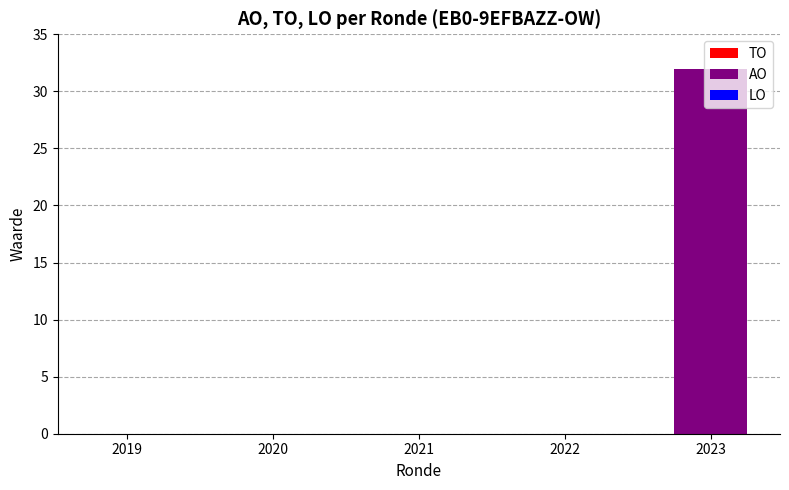

Which category has the highest value across all series?

2023